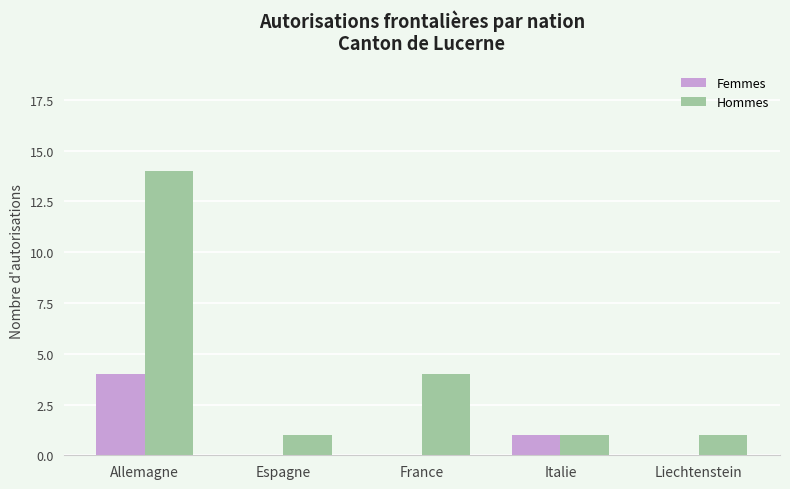

What is the total value across all series at Italie?

2